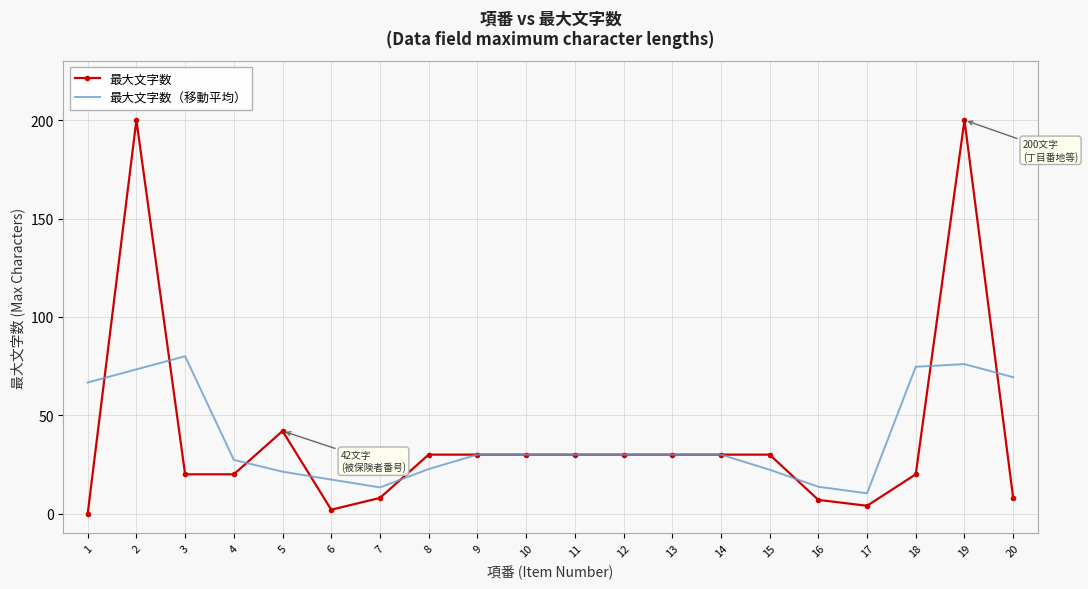

What is the difference between the highest and lowest values at 4?

7.3